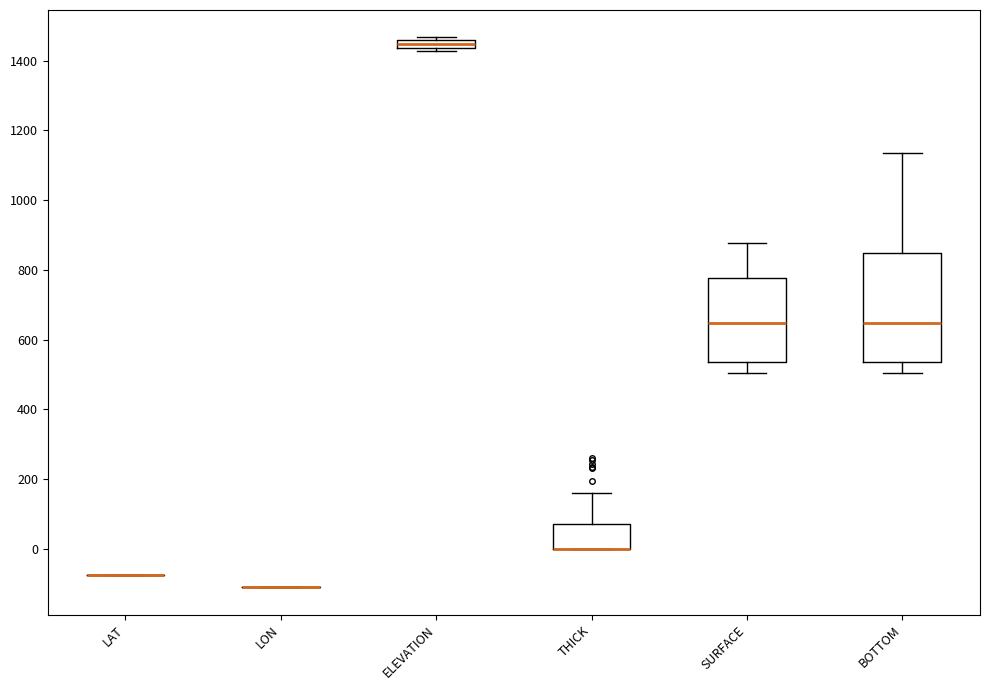

Comparing the boxes themselves (not the whiskers), which one is the tallest?

BOTTOM